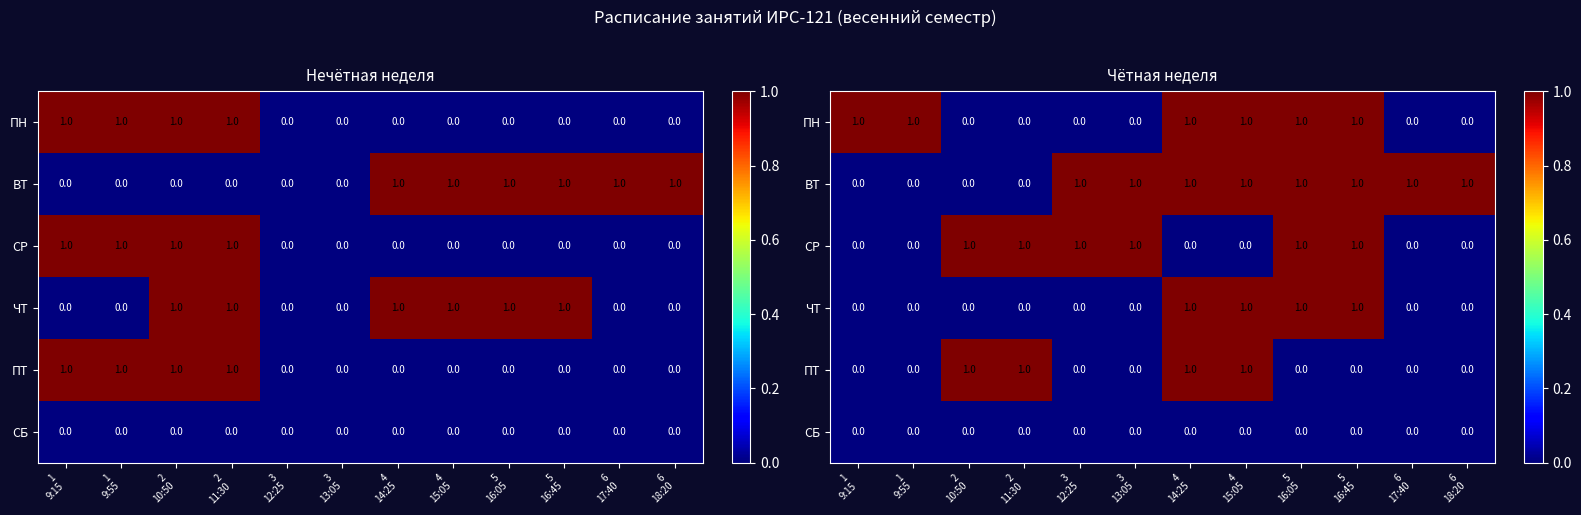

What is the difference between the highest and lowest values at 4
15:05?

1